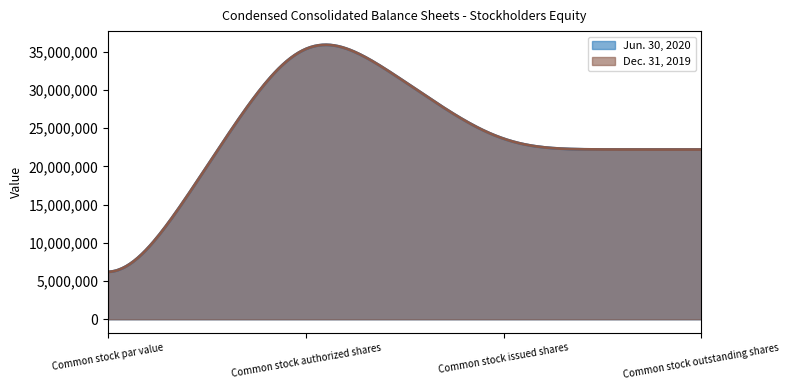

Does the chart have visible grid lines?

No